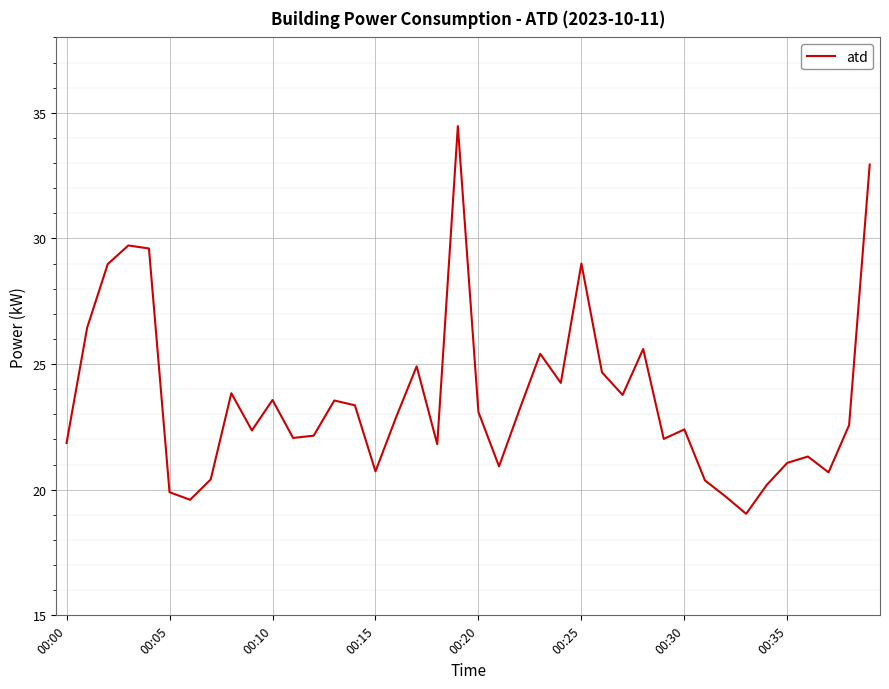

How many interior local valleys (lower than both neighbors) does the data have?

11